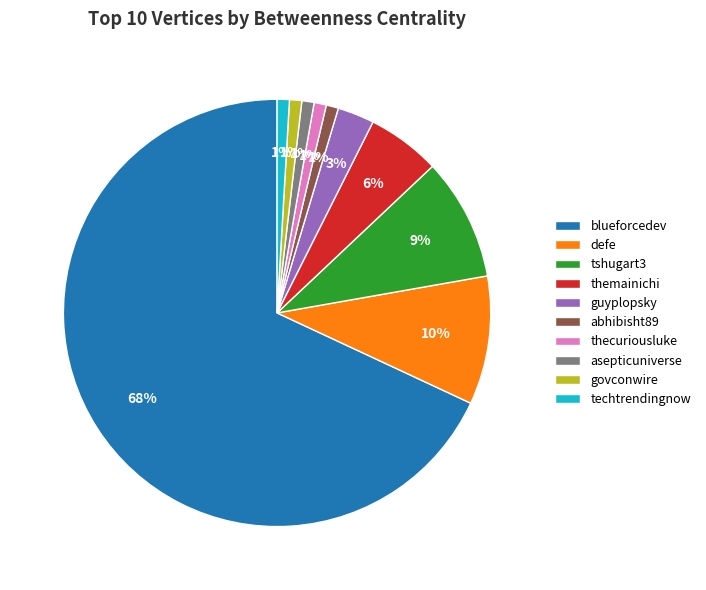

Does any single category account for the majority?

Yes